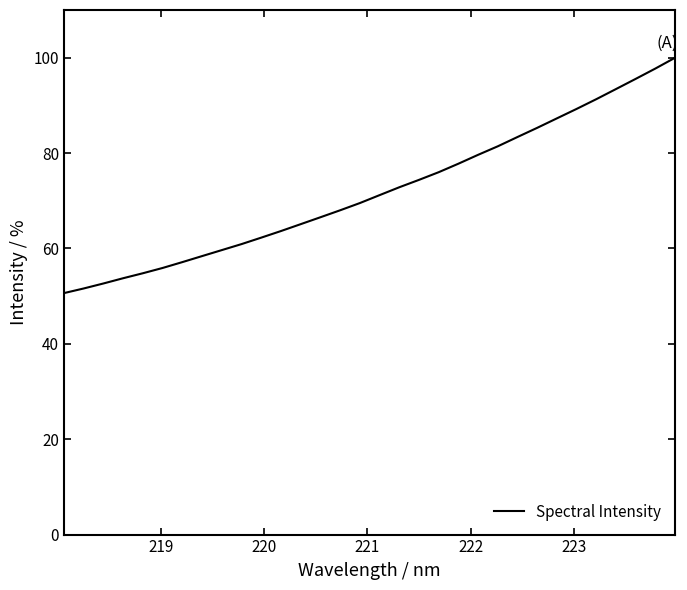

True or false: the data has more than 0 interior local peaks.

False